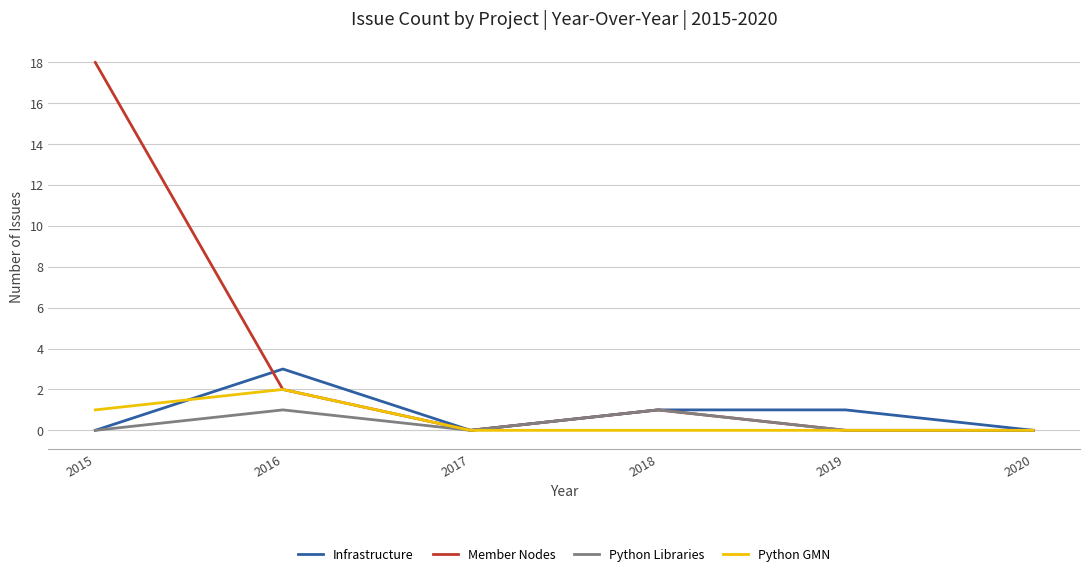

At which category is the sum across all series the highest?

2015